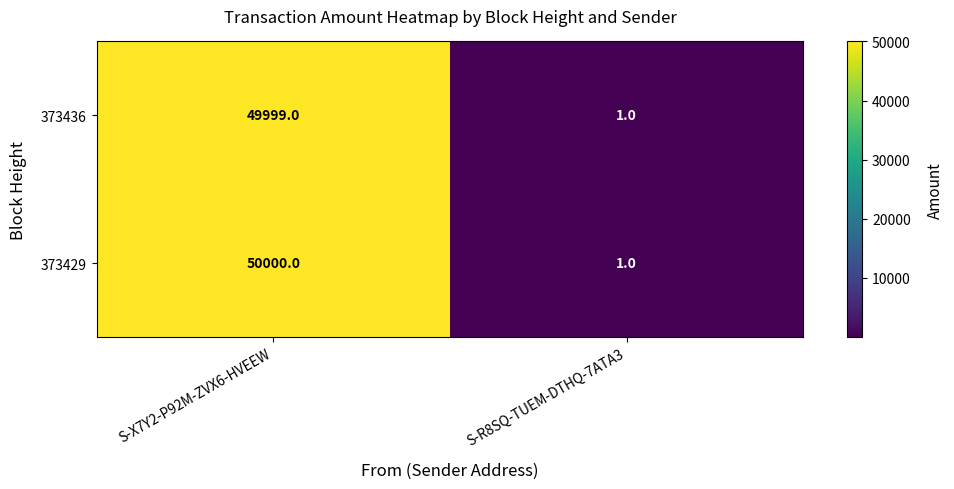

Between S-X7Y2-P92M-ZVX6-HVEEW and S-R8SQ-TUEM-DTHQ-7ATA3, which series saw the biggest shift?

373429